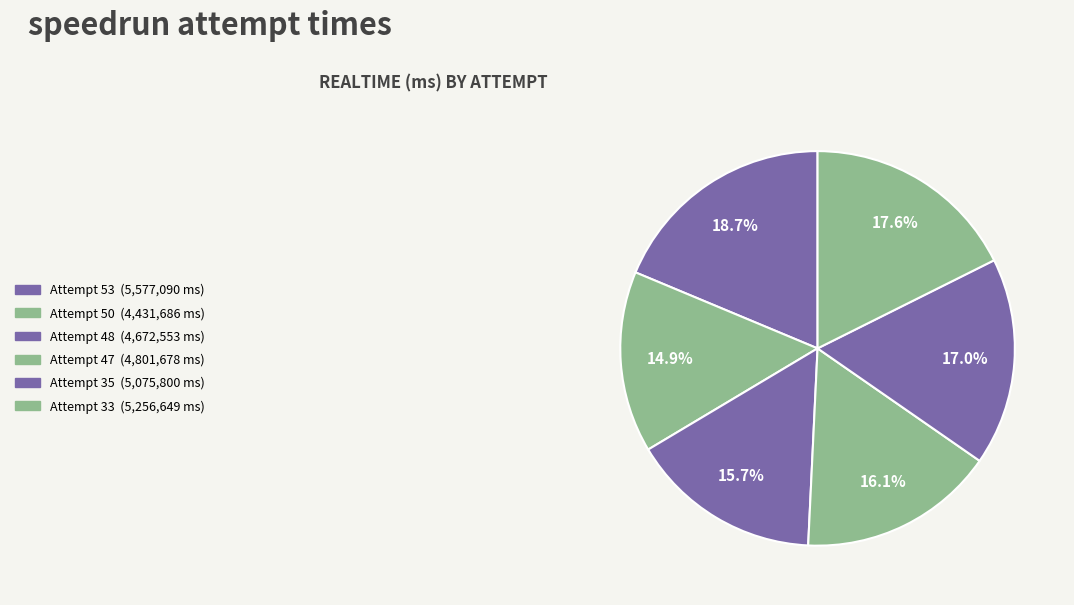

To the nearest percent, what portion does Attempt 33 represent?

18%